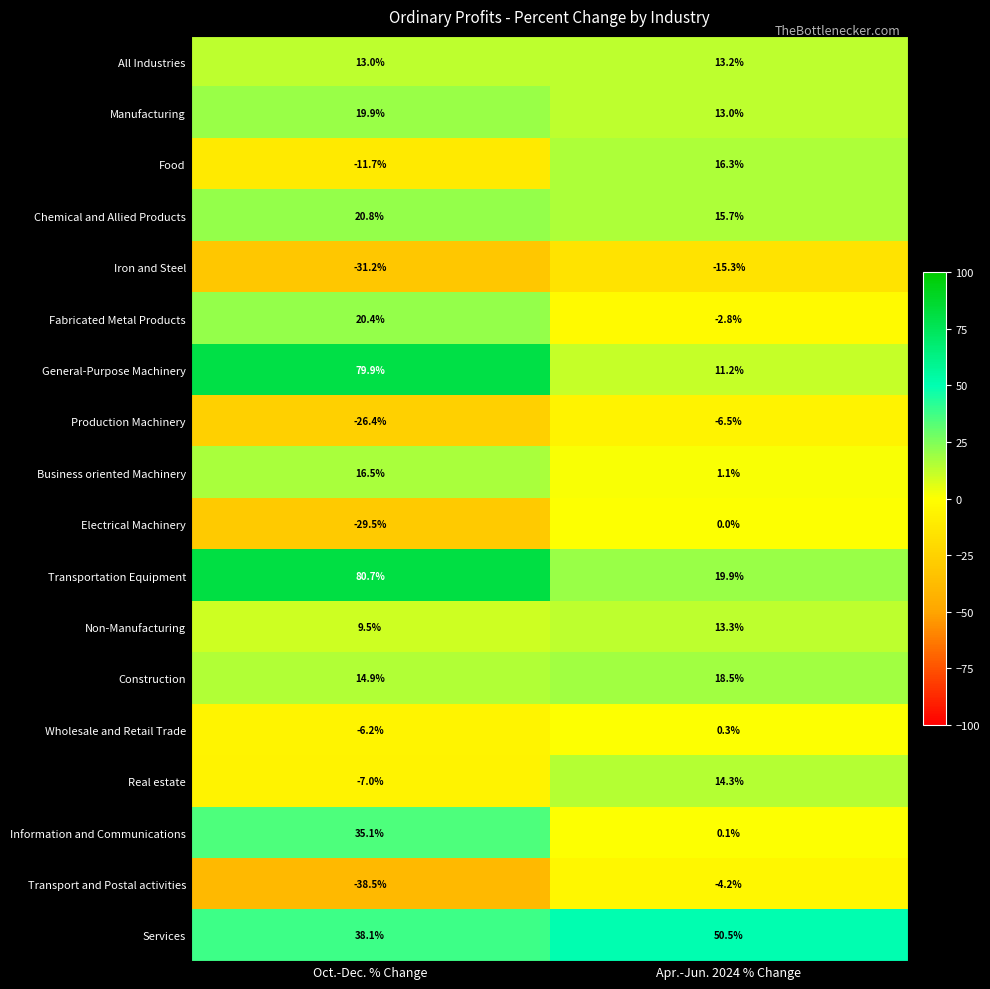

At how many categories does at least one series exceed 54?

1